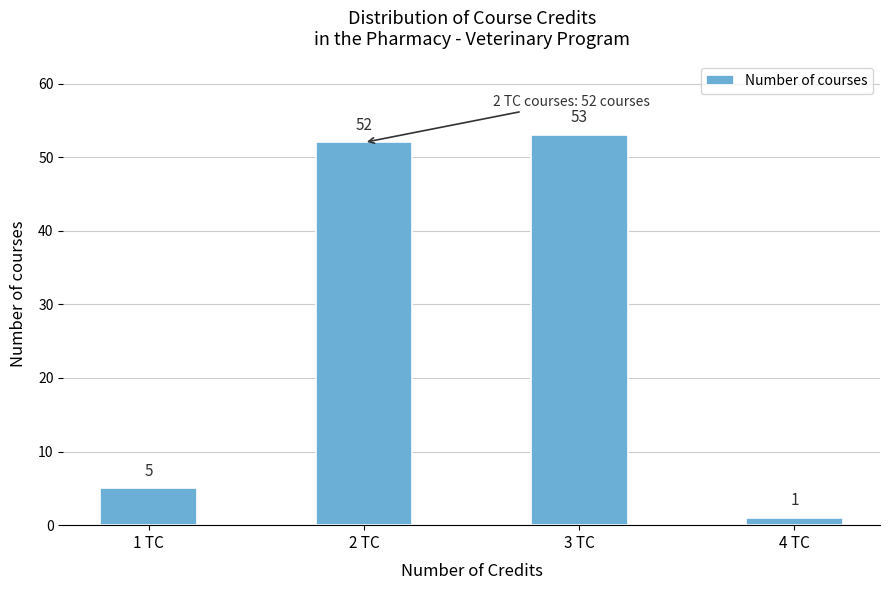

Reading left to right, extract all data points from this chart.

1 TC=5	2 TC=52	3 TC=53	4 TC=1